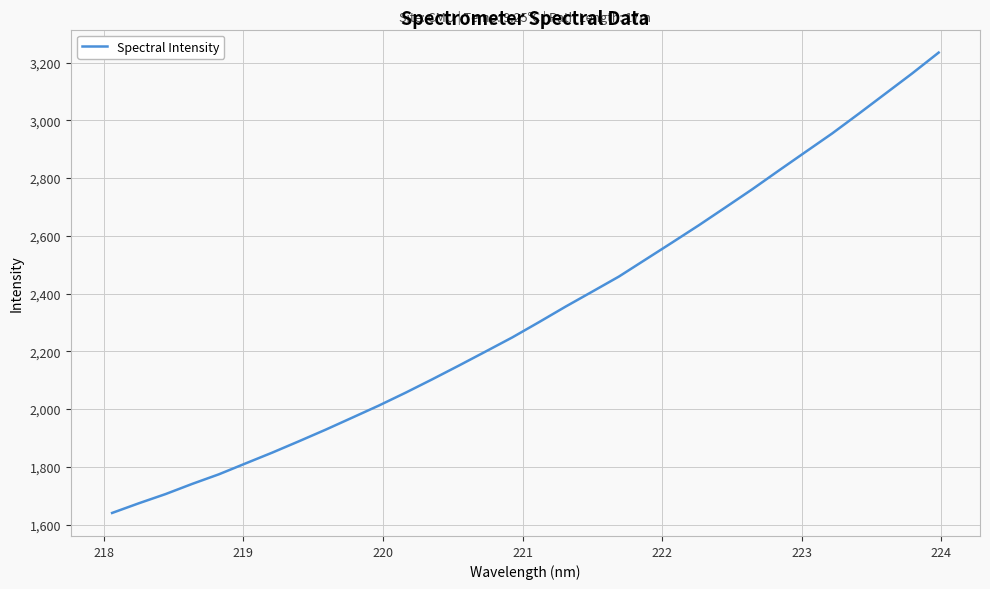

Count the number of categories in the chart.

32